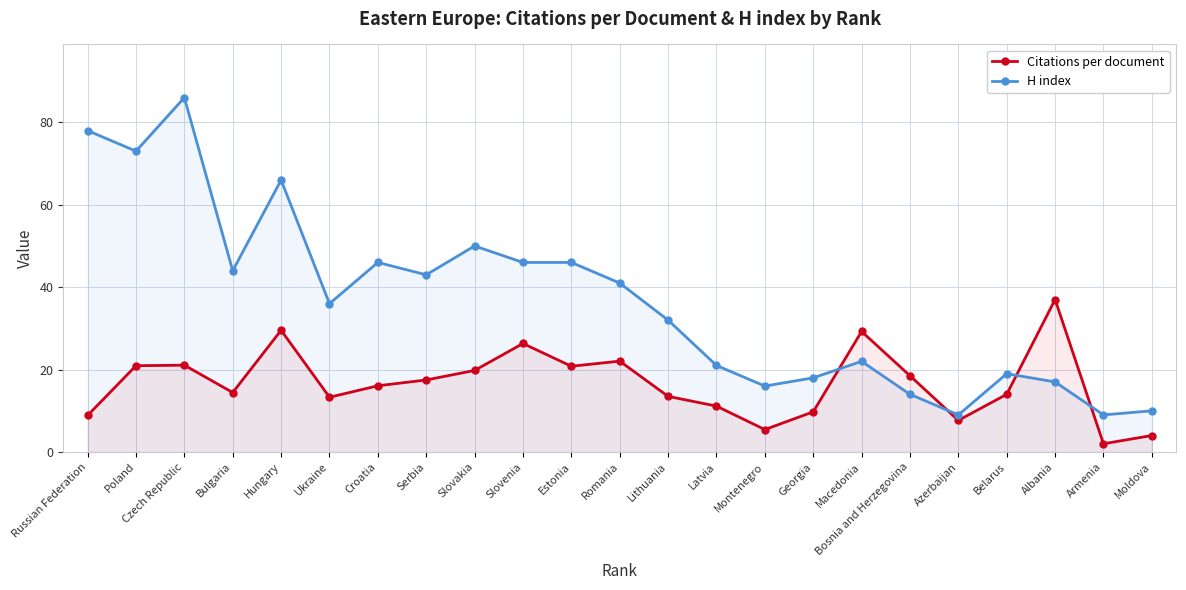

Count the number of categories in the chart.

23